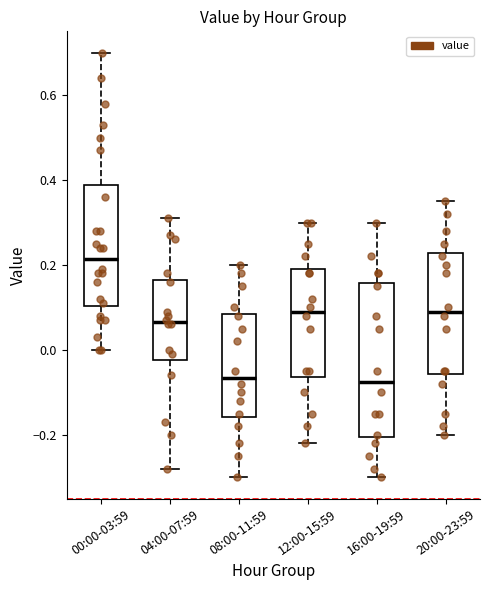

Which box has the highest median line?

00:00-03:59